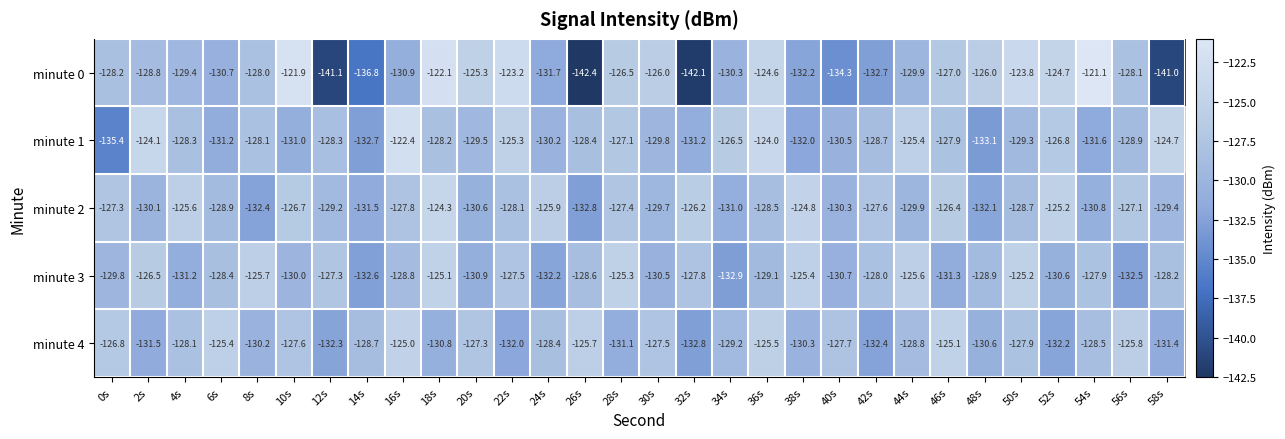

What value does the minute 0 series have at 44s?

-129.9